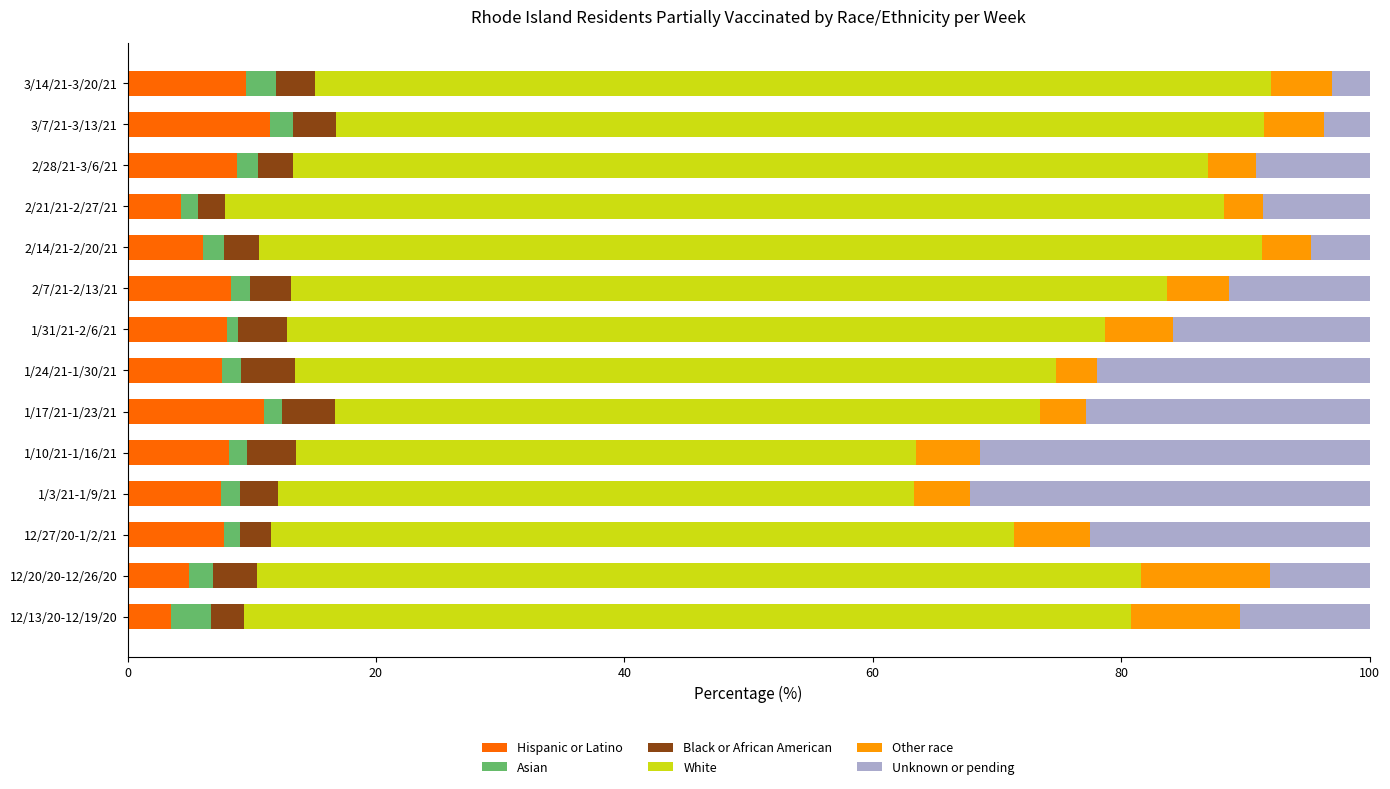

What is the average value of the Hispanic or Latino series?

7.6